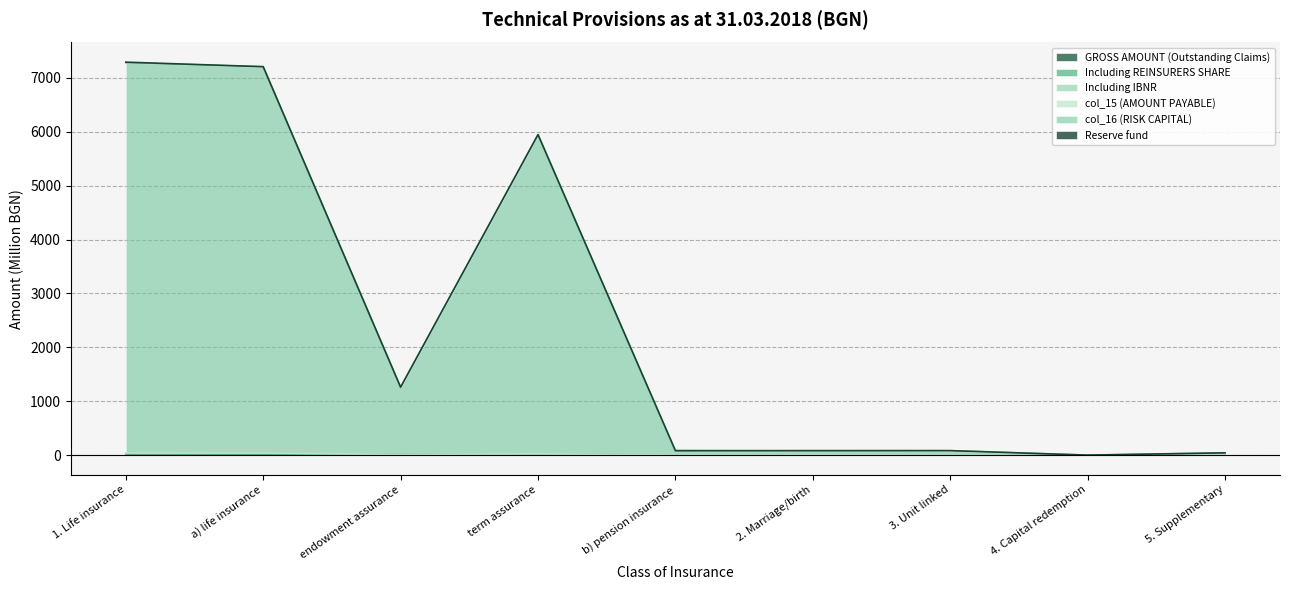

True or false: Including REINSURERS SHARE and Including IBNR cross at least once.

False